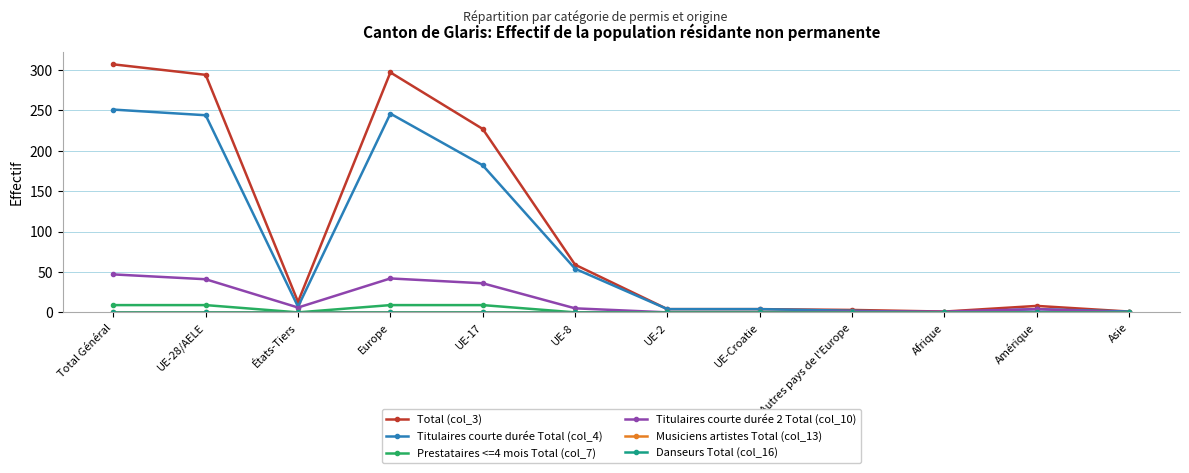

At which category is the sum across all series the highest?

Total Général